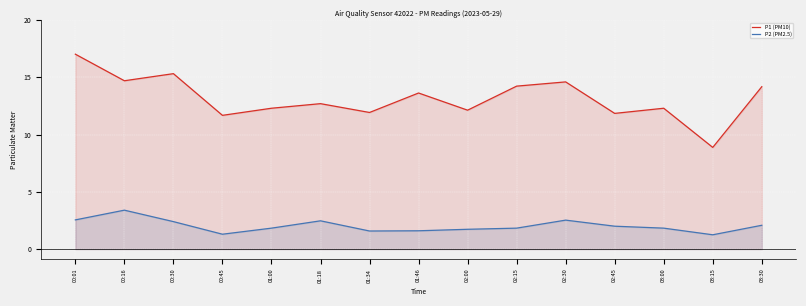

At which label is P1 (PM10) closest to 12?

01:34